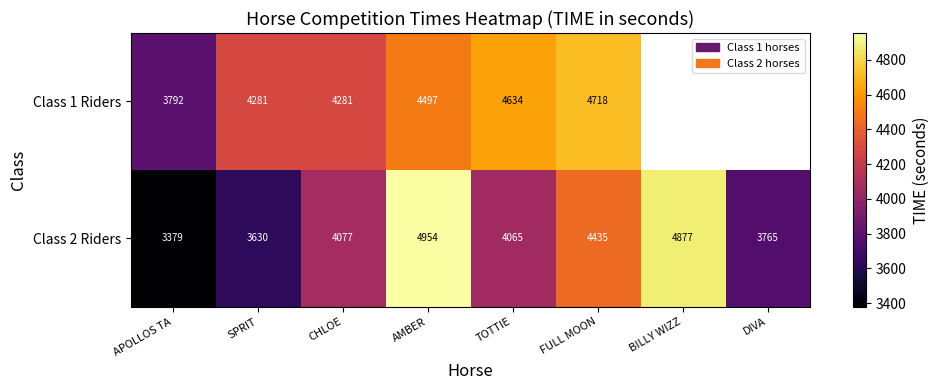

Which category has the lowest value in the Class 2 Riders series?

APOLLOS TA